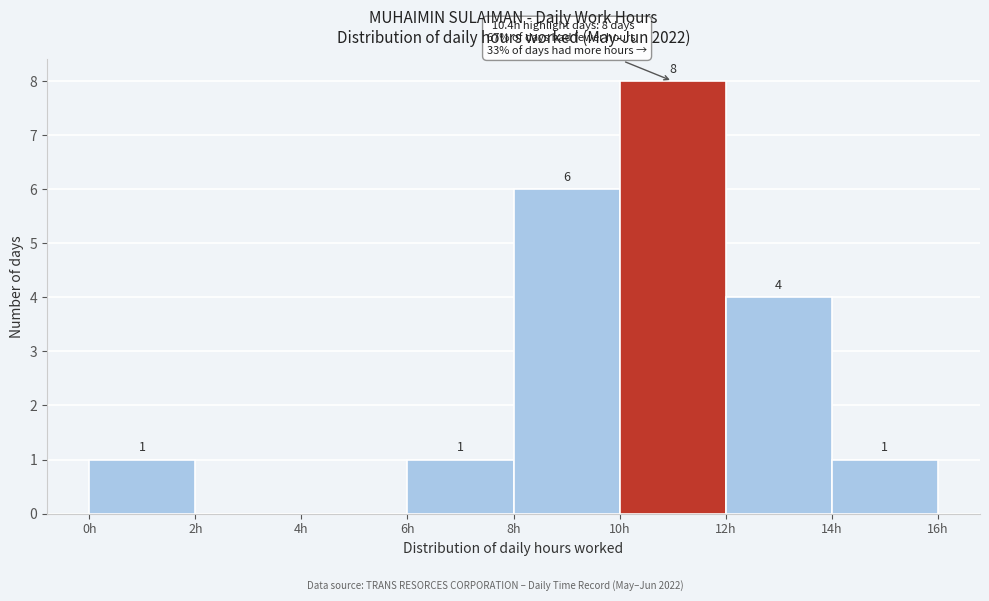

Over which range of the x-axis is the bar tallest?

10 to 12